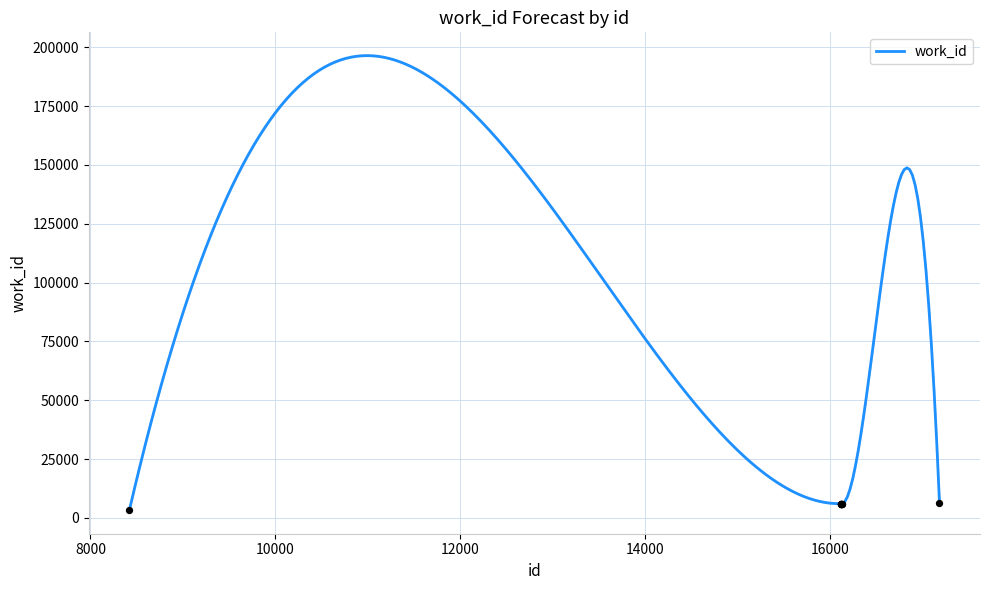

Which has a higher value, 16121 or 17189?

17189